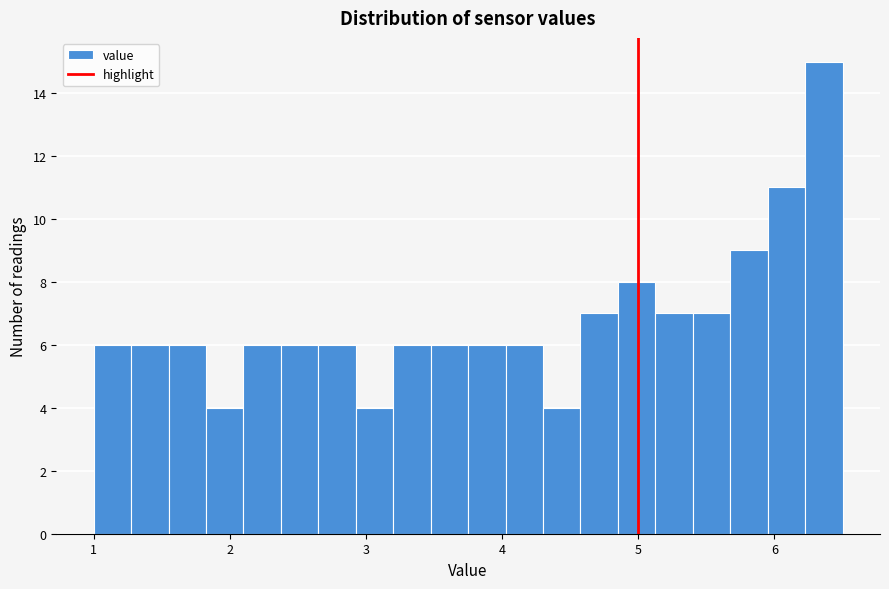

Read against the x-axis, roughly where is the centre of the tallest bar?

6.4